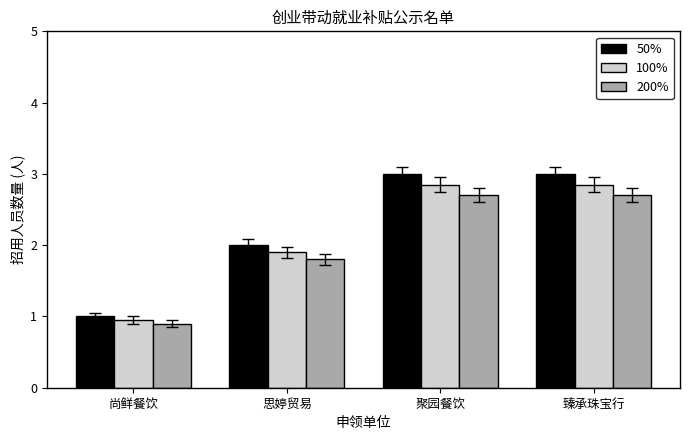

Where is 100% nearest to the value 1?

尚鲜餐饮